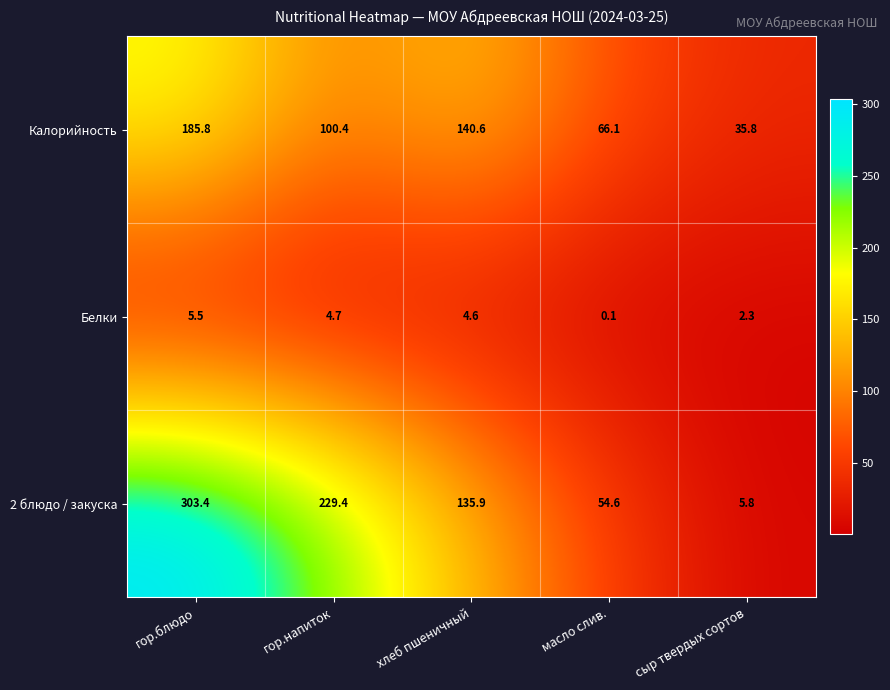

How many values in the Белки series are below 4?

2